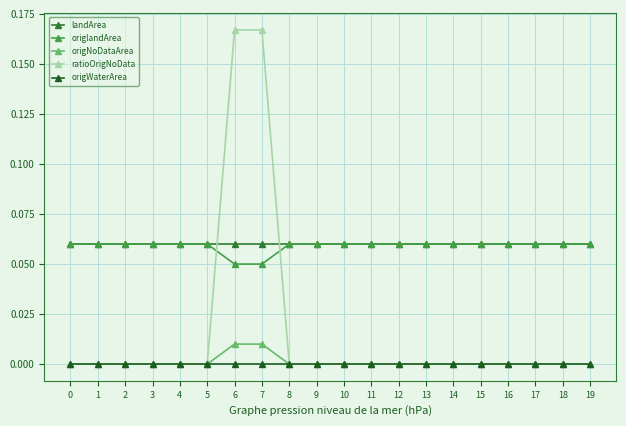

True or false: landArea and origNoDataArea intersect in this chart.

False